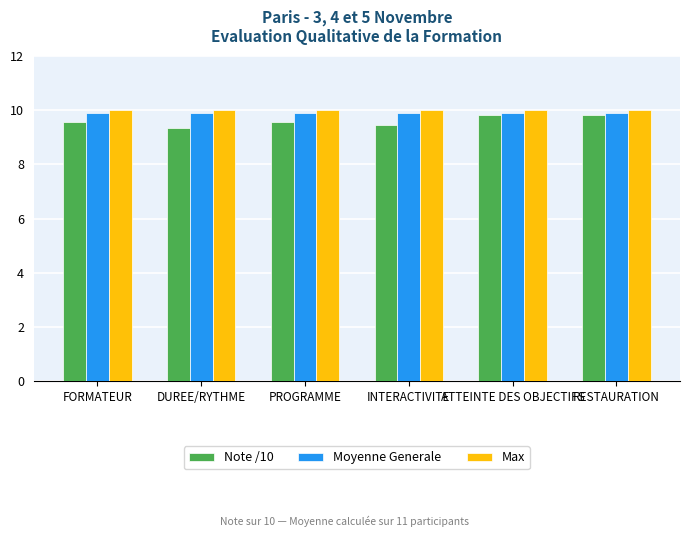

What is the smallest value displayed?

9.4